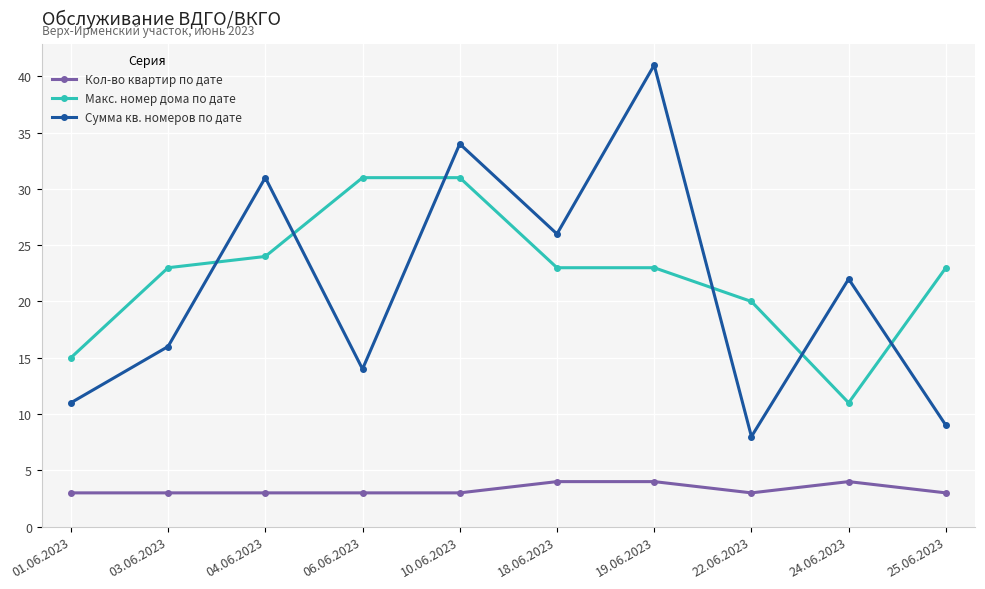

What is the spread (max minus min) of values at 04.06.2023?

28